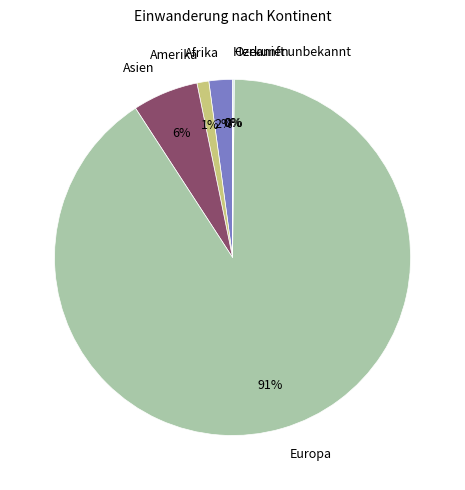

Which slice is the largest?

Europa